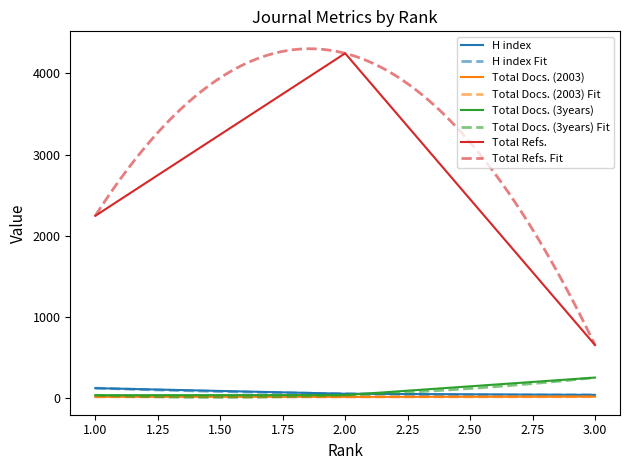

Reading left to right, extract all data points from this chart.

H index: 123	54	40
Total Docs. (2003): 16	15	18
Total Docs. (3years): 36	38	253
Total Refs.: 2245	4246	654